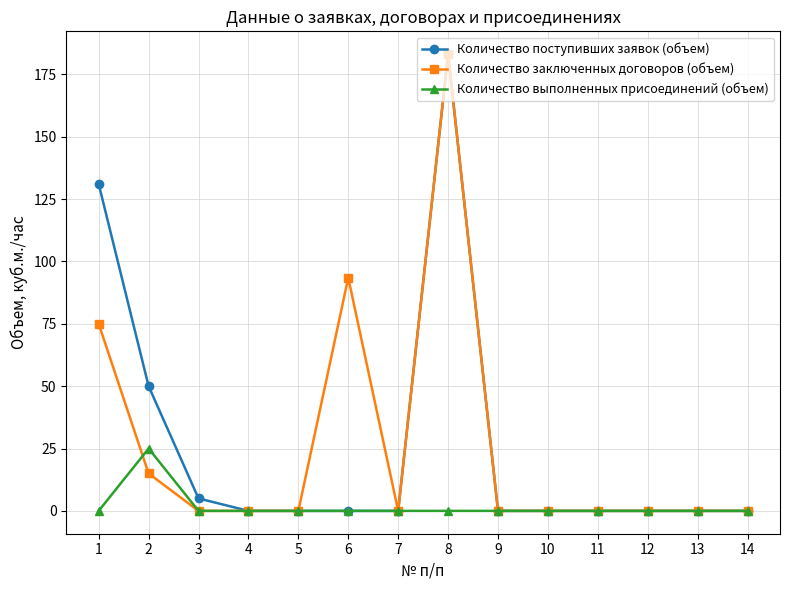

How many data points does each series have?

14